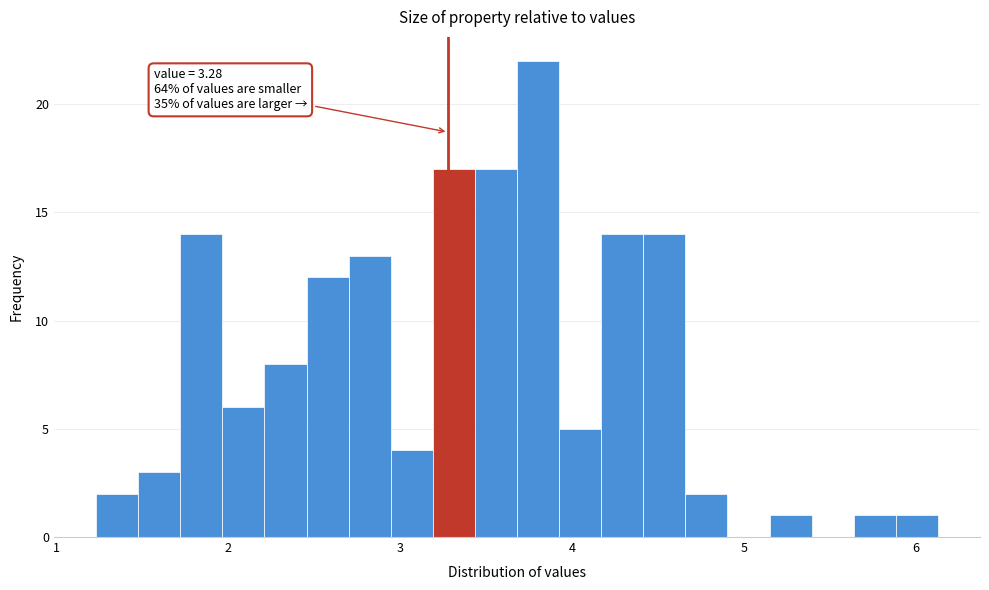

Read against the x-axis, roughly where is the centre of the tallest bar?

3.8